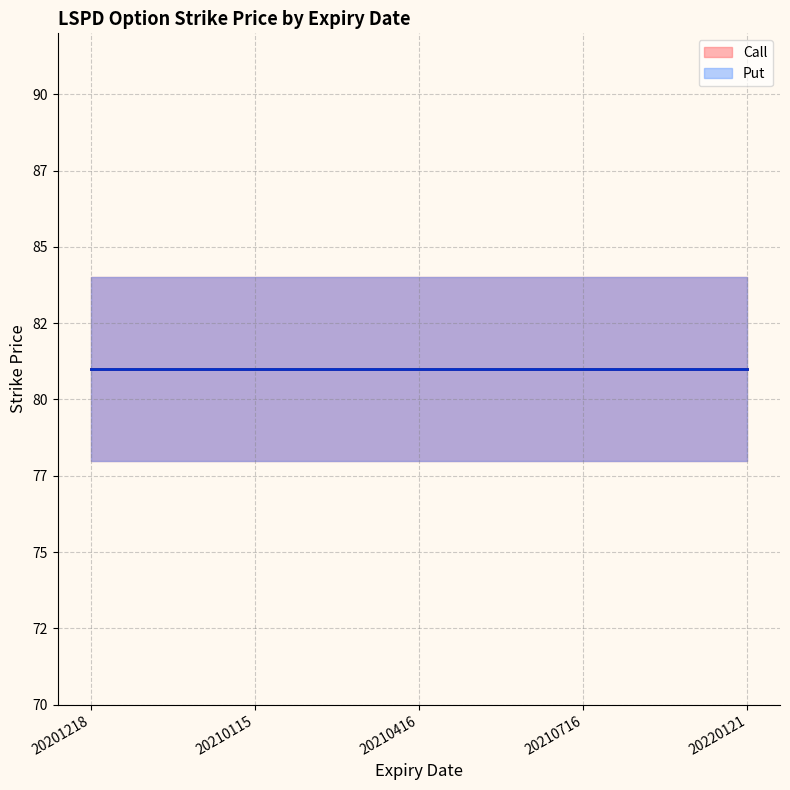

Between 20201218 and 20210716, which is larger?

20210716